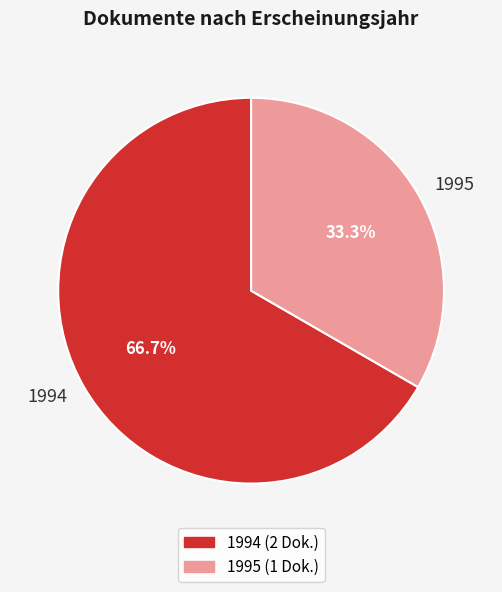

Rank the categories by value from lowest to highest.

1995, 1994